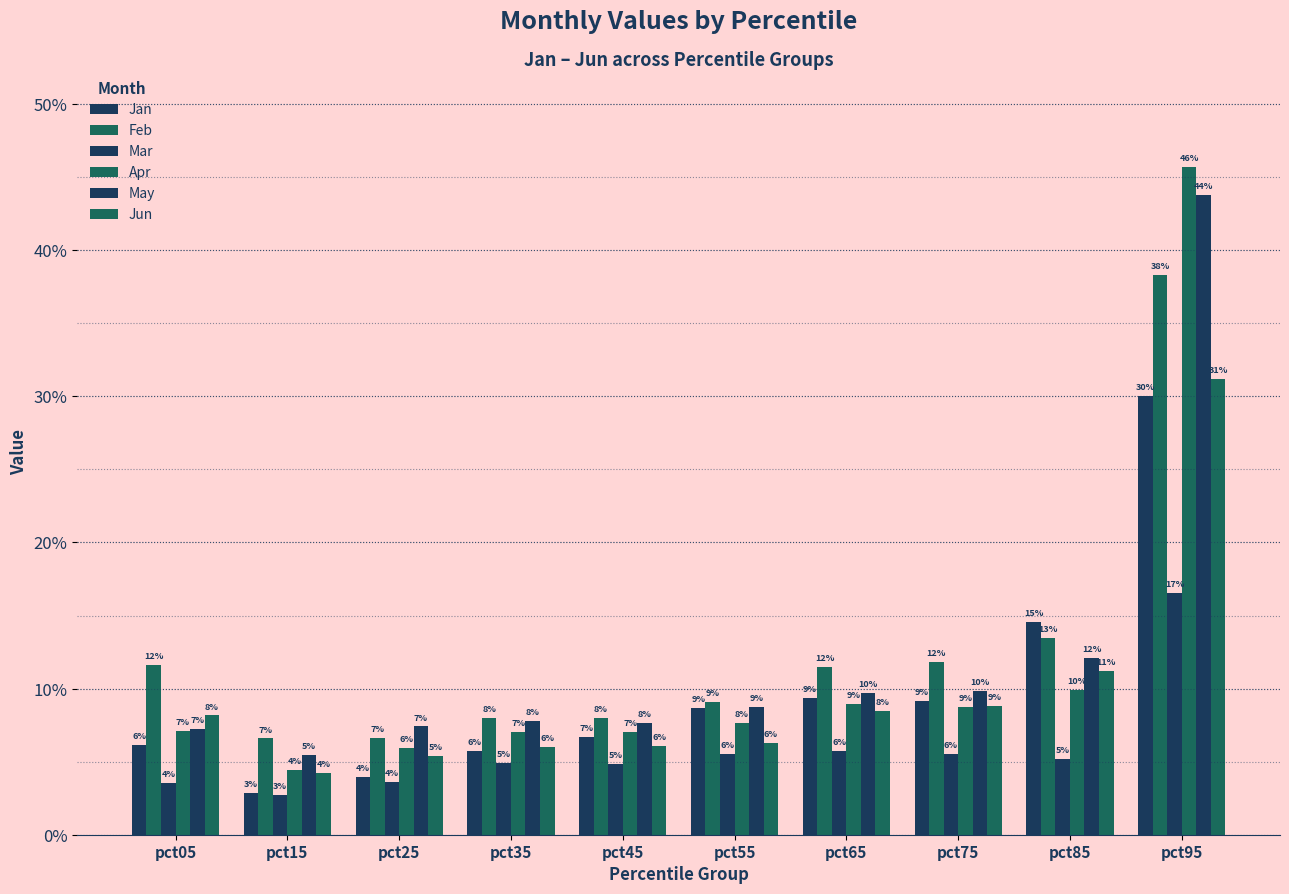

Reading left to right, what are all the values shown in this chart?

Jan: pct05=0.1	pct15=0.0	pct25=0.0	pct35=0.1	pct45=0.1	pct55=0.1	pct65=0.1	pct75=0.1	pct85=0.1	pct95=0.3
Feb: pct05=0.1	pct15=0.1	pct25=0.1	pct35=0.1	pct45=0.1	pct55=0.1	pct65=0.1	pct75=0.1	pct85=0.1	pct95=0.4
Mar: pct05=0.0	pct15=0.0	pct25=0.0	pct35=0.0	pct45=0.0	pct55=0.1	pct65=0.1	pct75=0.1	pct85=0.1	pct95=0.2
Apr: pct05=0.1	pct15=0.0	pct25=0.1	pct35=0.1	pct45=0.1	pct55=0.1	pct65=0.1	pct75=0.1	pct85=0.1	pct95=0.5
May: pct05=0.1	pct15=0.1	pct25=0.1	pct35=0.1	pct45=0.1	pct55=0.1	pct65=0.1	pct75=0.1	pct85=0.1	pct95=0.4
Jun: pct05=0.1	pct15=0.0	pct25=0.1	pct35=0.1	pct45=0.1	pct55=0.1	pct65=0.1	pct75=0.1	pct85=0.1	pct95=0.3